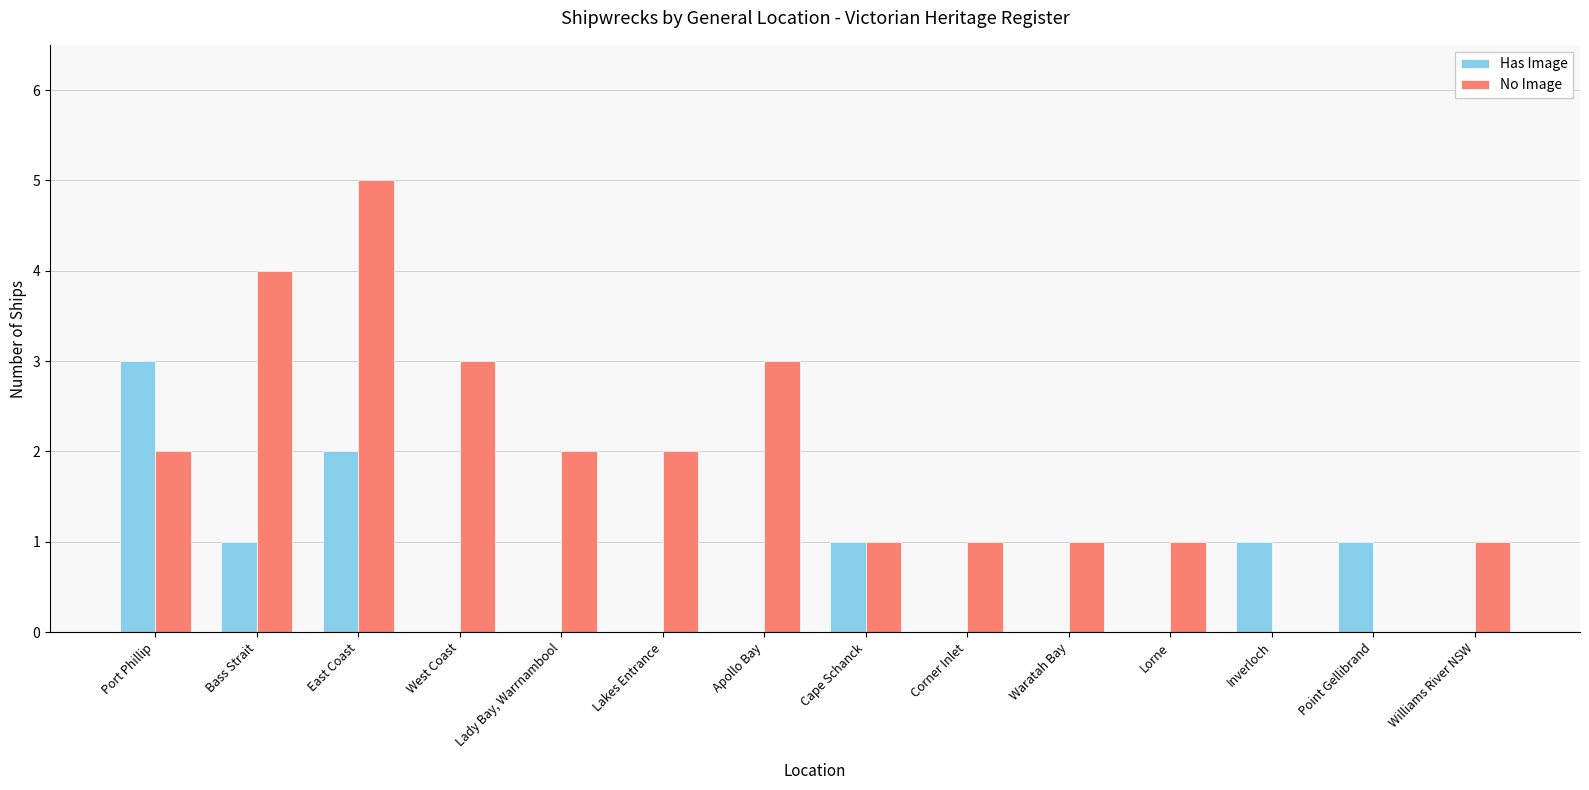

Reading left to right, list all the values displayed in this chart.

Has Image: Port Phillip=3	Bass Strait=1	East Coast=2	West Coast=0	Lady Bay, Warrnambool=0	Lakes Entrance=0	Apollo Bay=0	Cape Schanck=1	Corner Inlet=0	Waratah Bay=0	Lorne=0	Inverloch=1	Point Gellibrand=1	Williams River NSW=0
No Image: Port Phillip=2	Bass Strait=4	East Coast=5	West Coast=3	Lady Bay, Warrnambool=2	Lakes Entrance=2	Apollo Bay=3	Cape Schanck=1	Corner Inlet=1	Waratah Bay=1	Lorne=1	Inverloch=0	Point Gellibrand=0	Williams River NSW=1